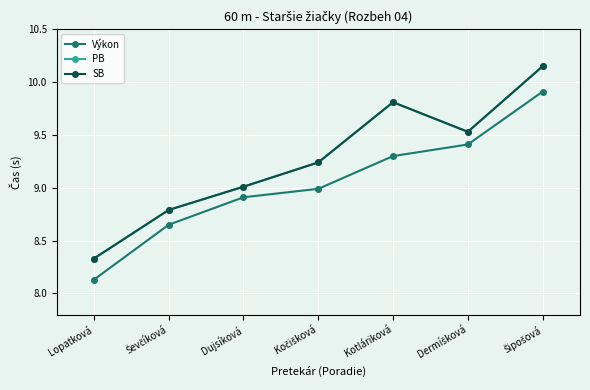

How many lines are shown in the chart?

3